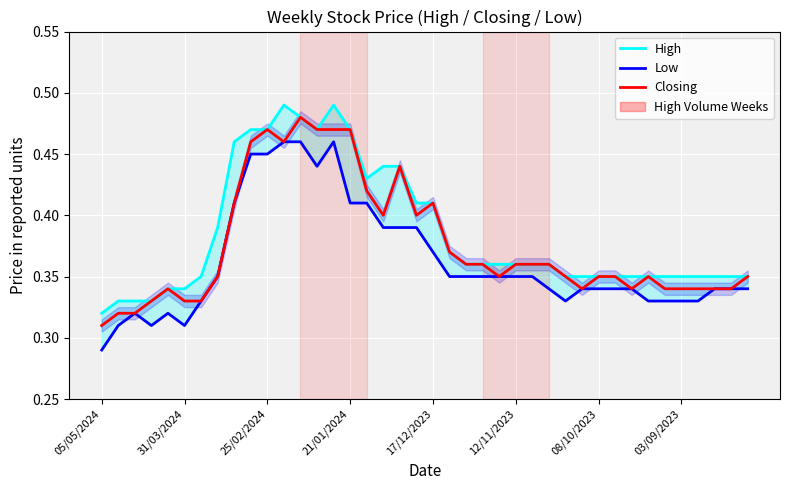

What is the lowest value of the Closing series?

0.3